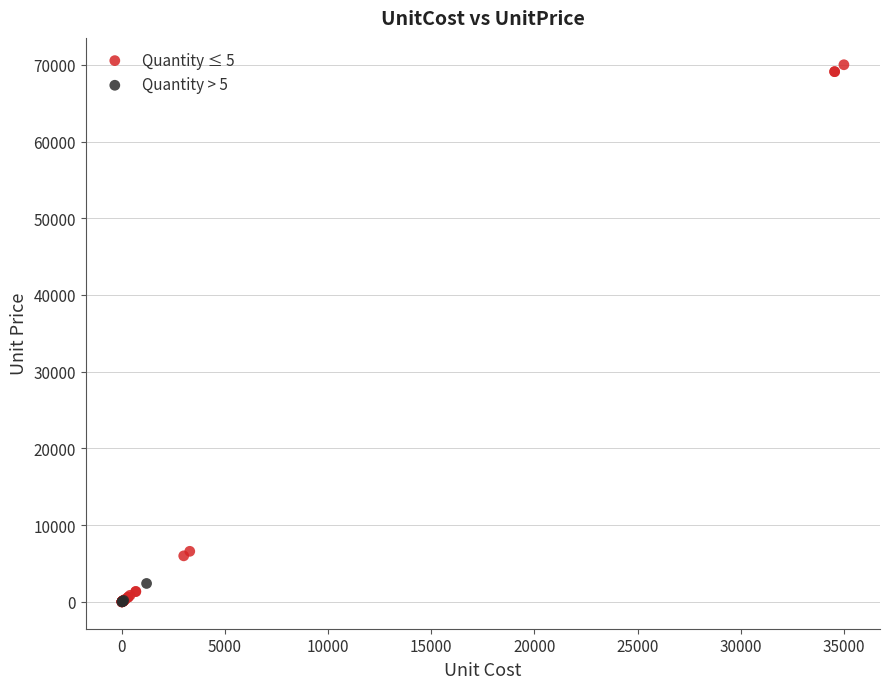

Which series contains the highest Y value?

Quantity ≤ 5